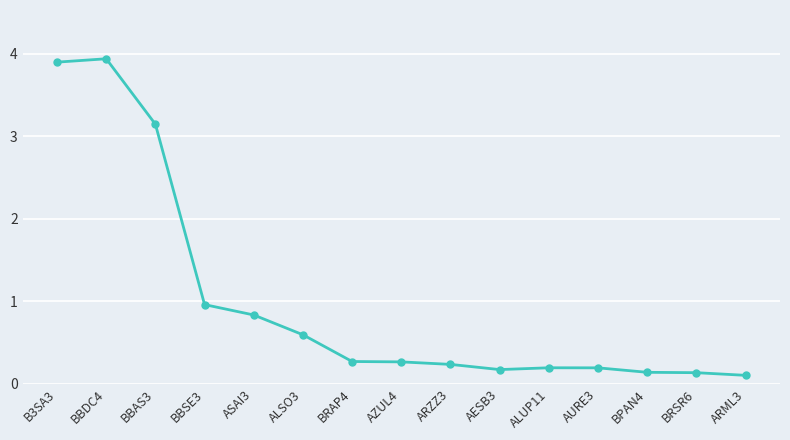

How many lines are shown in the chart?

1